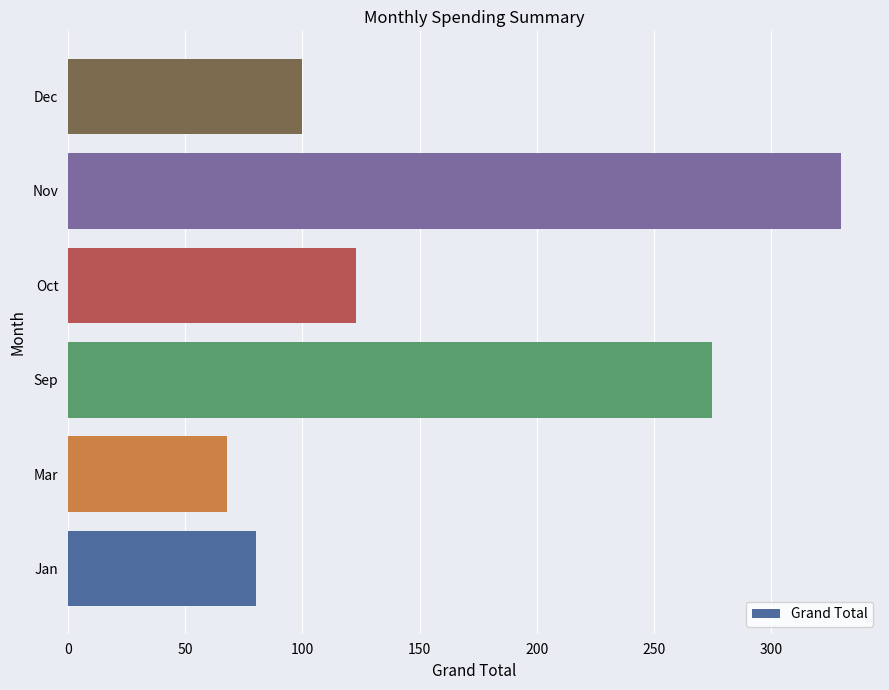

Reading bottom to top, transcribe all the data shown in this chart.

Jan=80	Mar=68	Sep=275	Oct=123	Nov=330	Dec=100